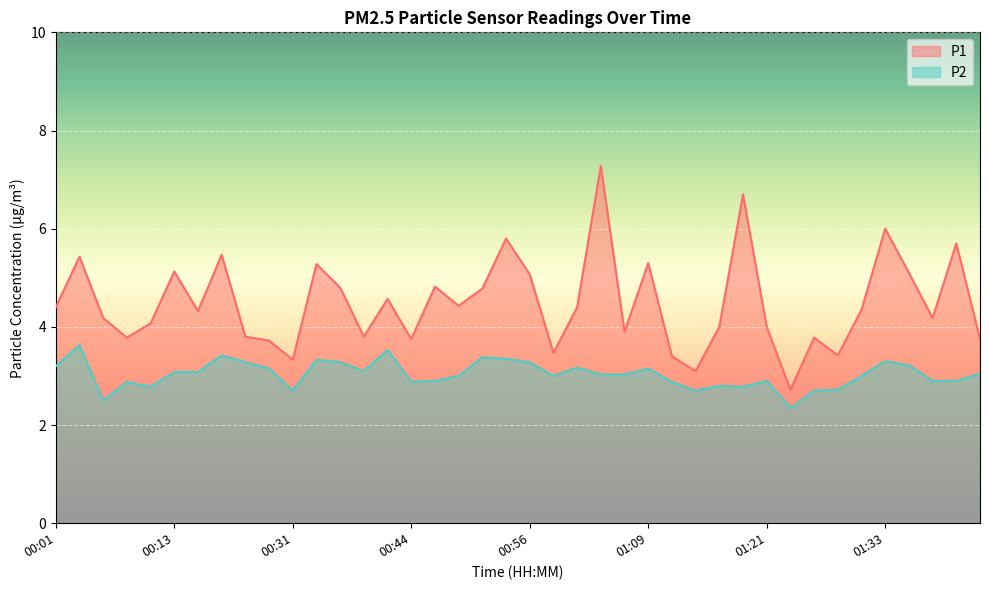

Is it true that P2 equals 5.0 at 00:24?

False